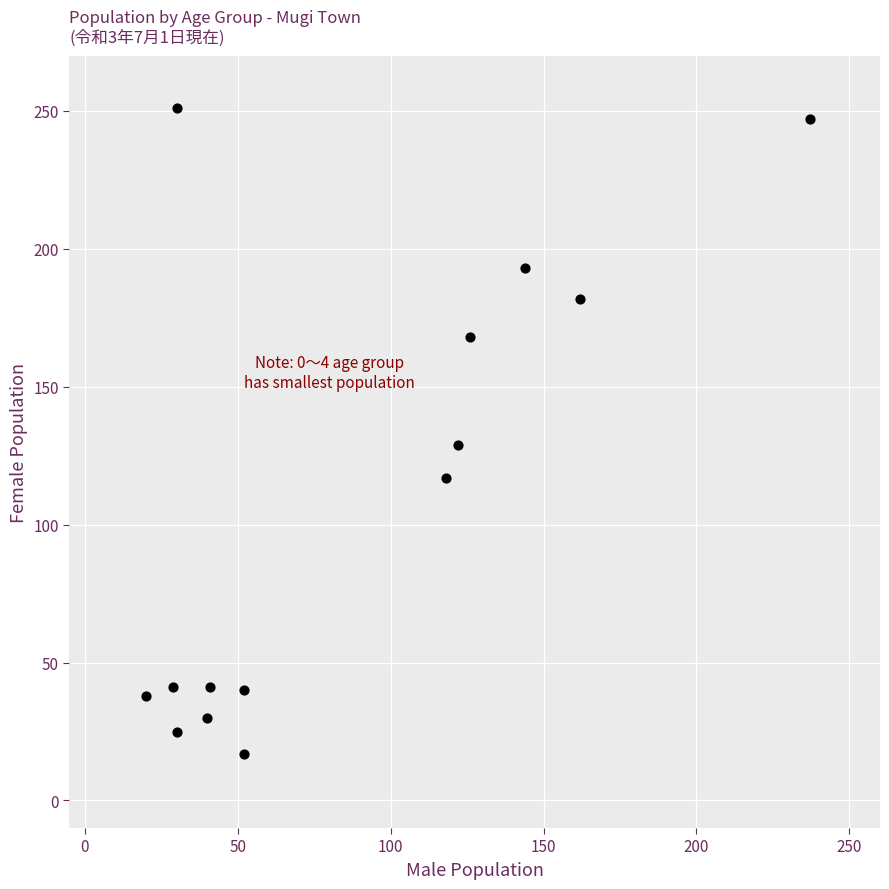

What Y value in the scatter plot is closest to 134?

129